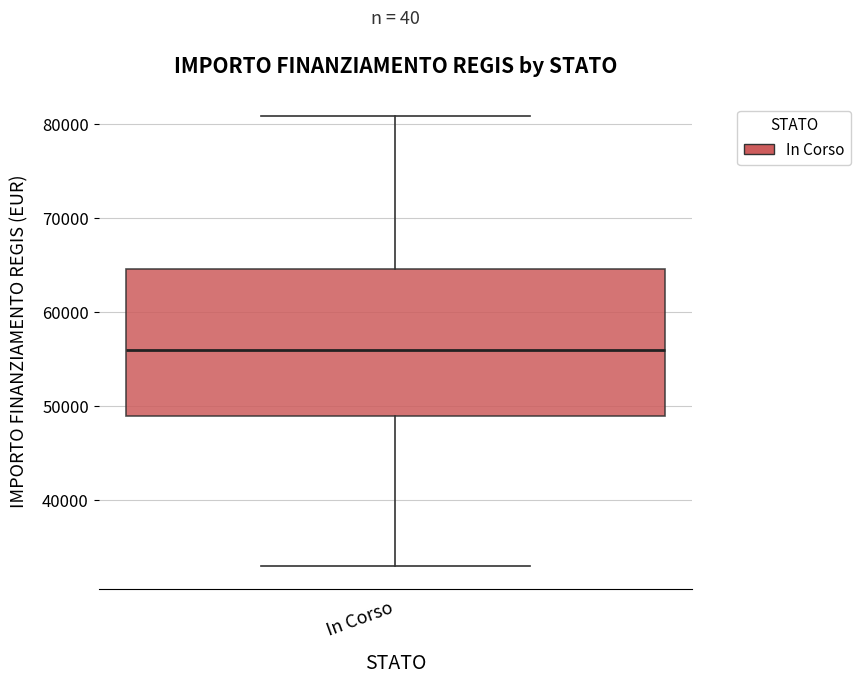

Where is the upper edge of the box for In Corso on the y-axis? The values are not printed on the chart, so give them approximately, as read against the axis.

65000